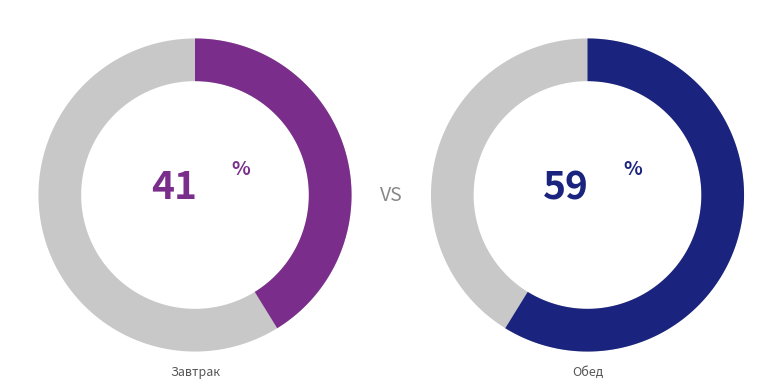

Is it true that Обед is 59% of the pie?

True